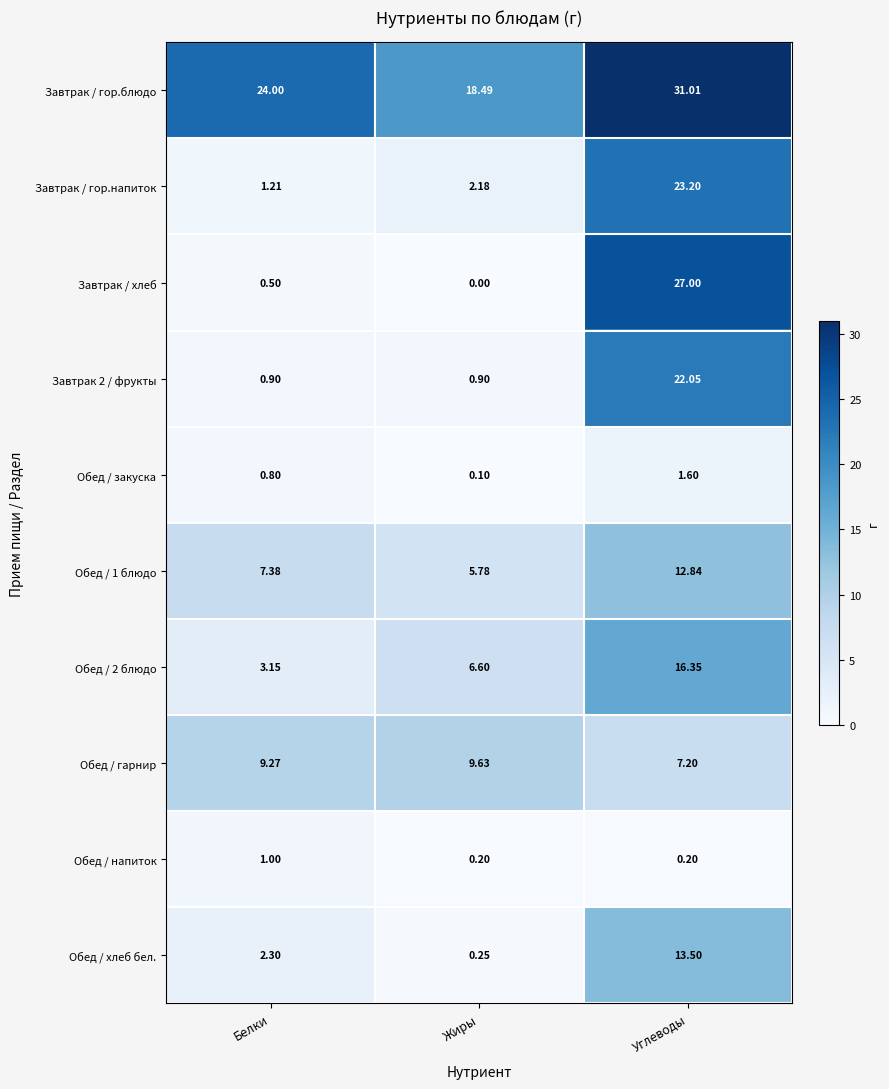

Which series has the largest total across all categories?

Завтрак / гор.блюдо